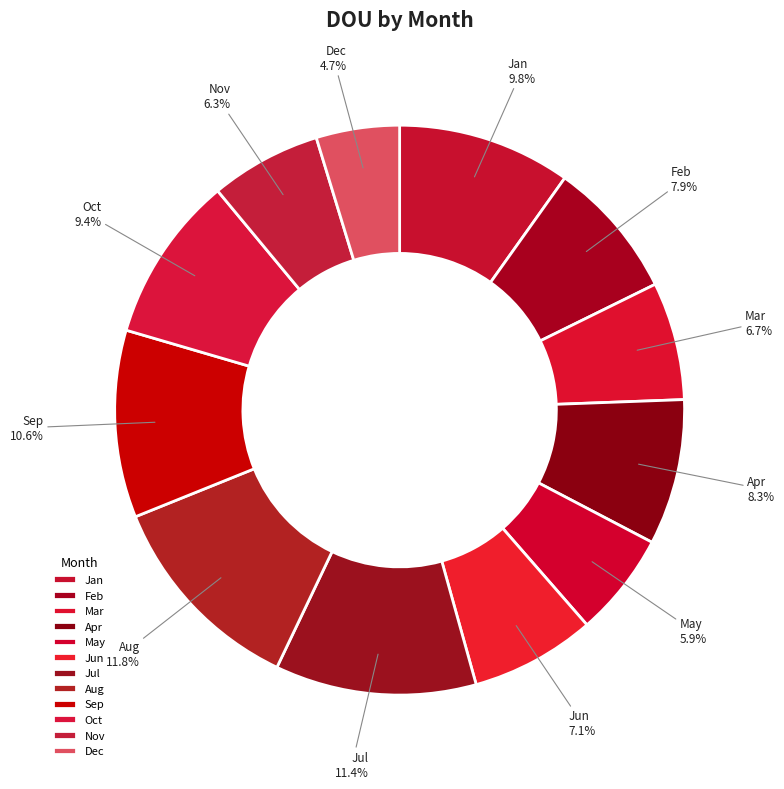

What portion of the pie excludes Jul?

88.6%